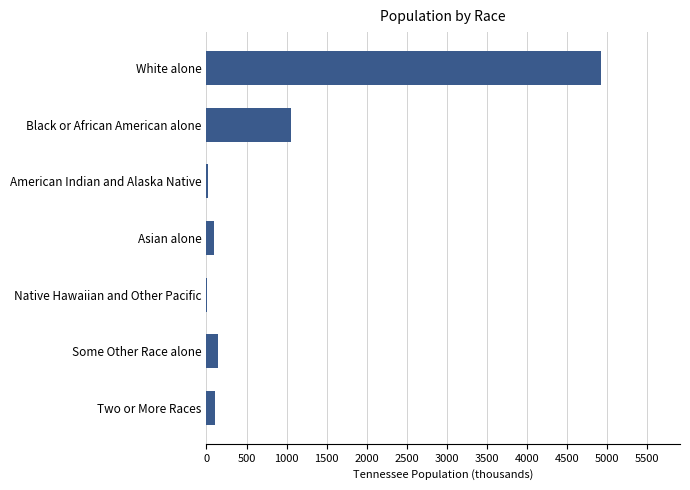

The value at Some Other Race alone is 142.0. True or false?

True